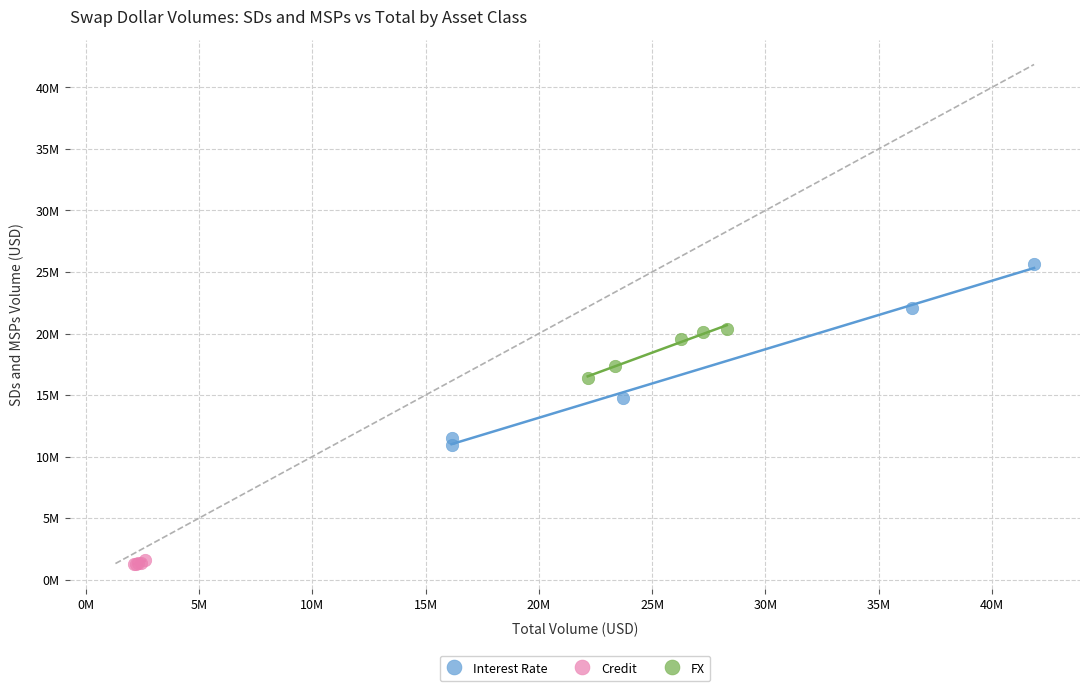

Which series has the widest spread of Y values?

Interest Rate